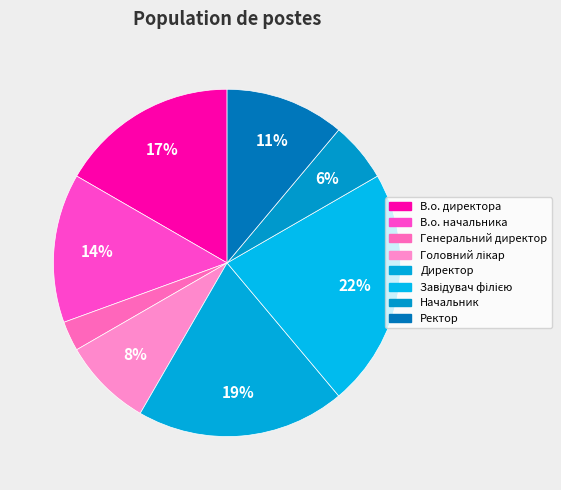

To the nearest percent, what is the difference between the largest and smallest slice percentages?

19%